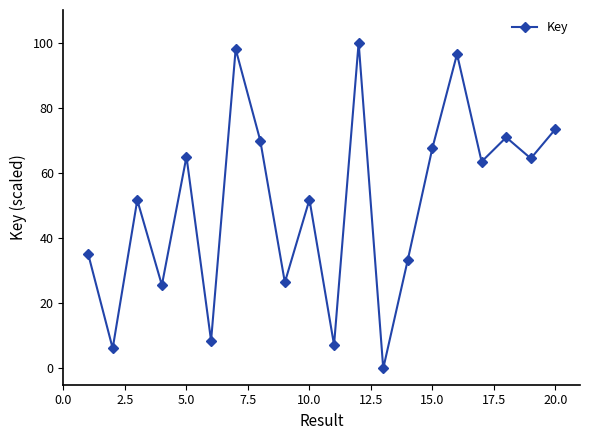

How many interior local peaks (higher than both neighbors) does the data have?

7